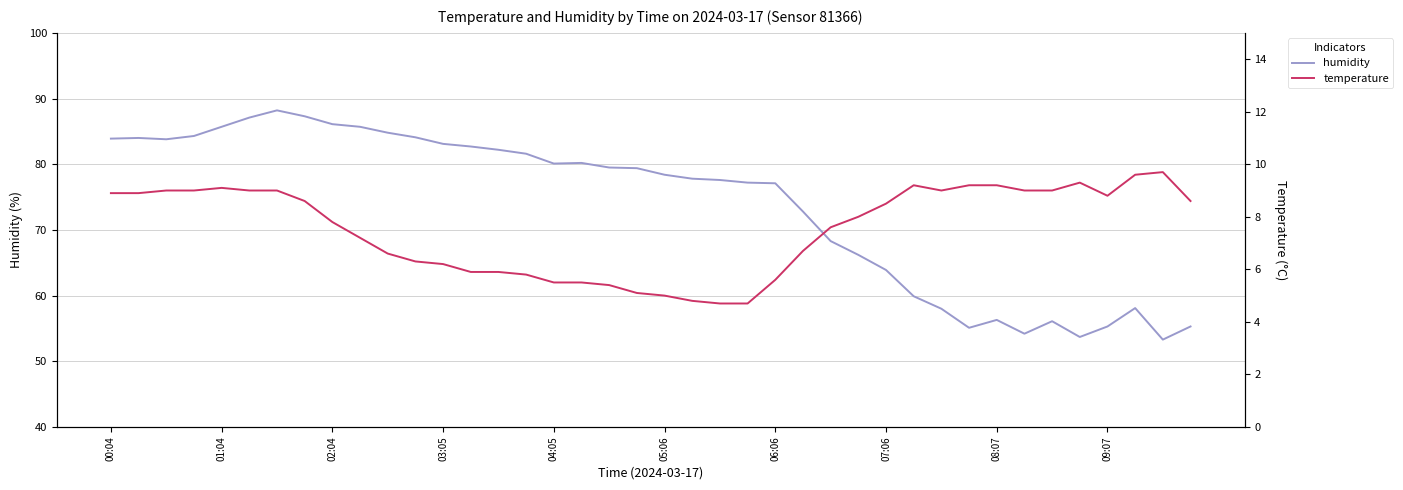

True or false: humidity has a value of 130.2 at 07:06.

False